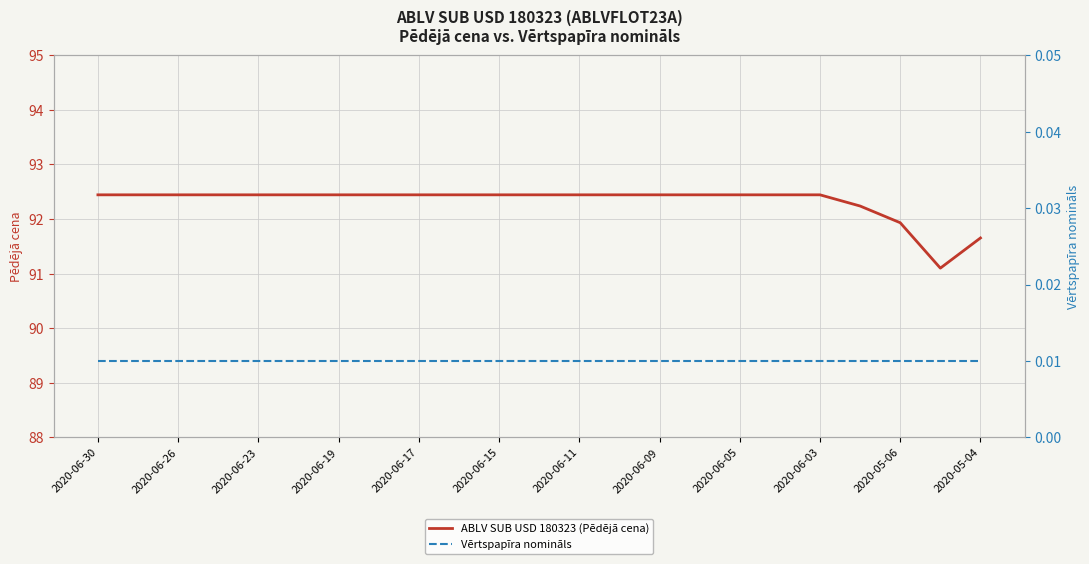

True or false: Vērtspapīra nomināls and ABLV SUB USD 180323 (Pēdējā cena) cross at least once.

False